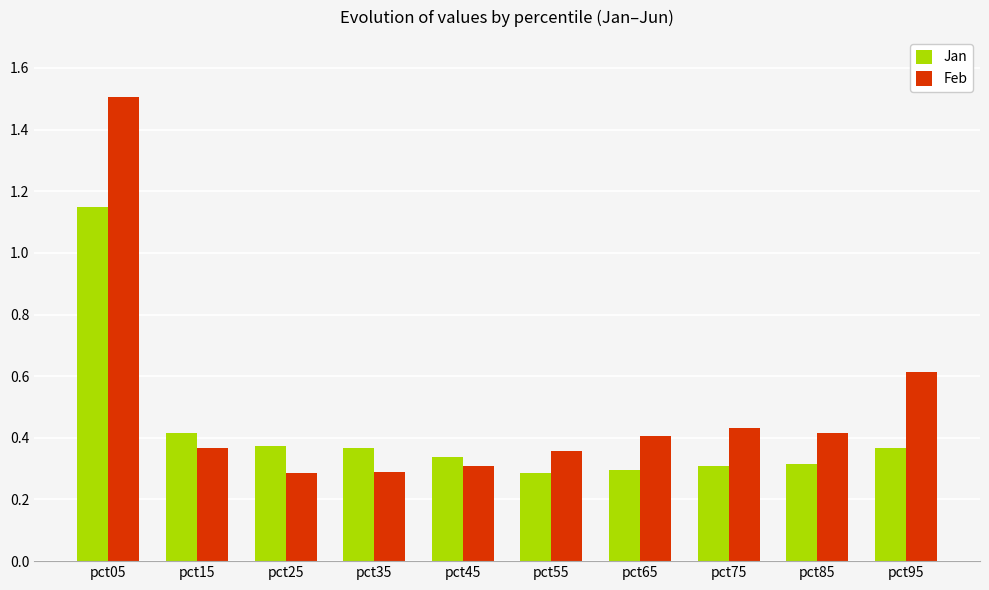

Rank the series at pct65 from highest to lowest value.

Feb, Jan